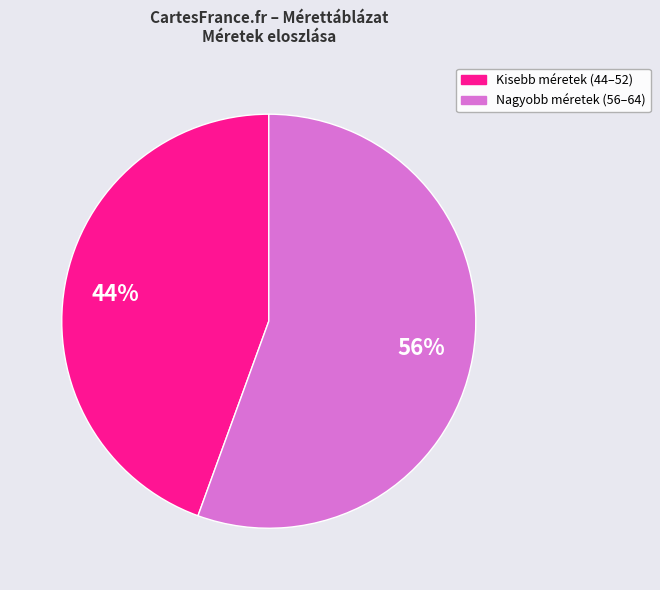

Is there a majority slice in this chart?

Yes